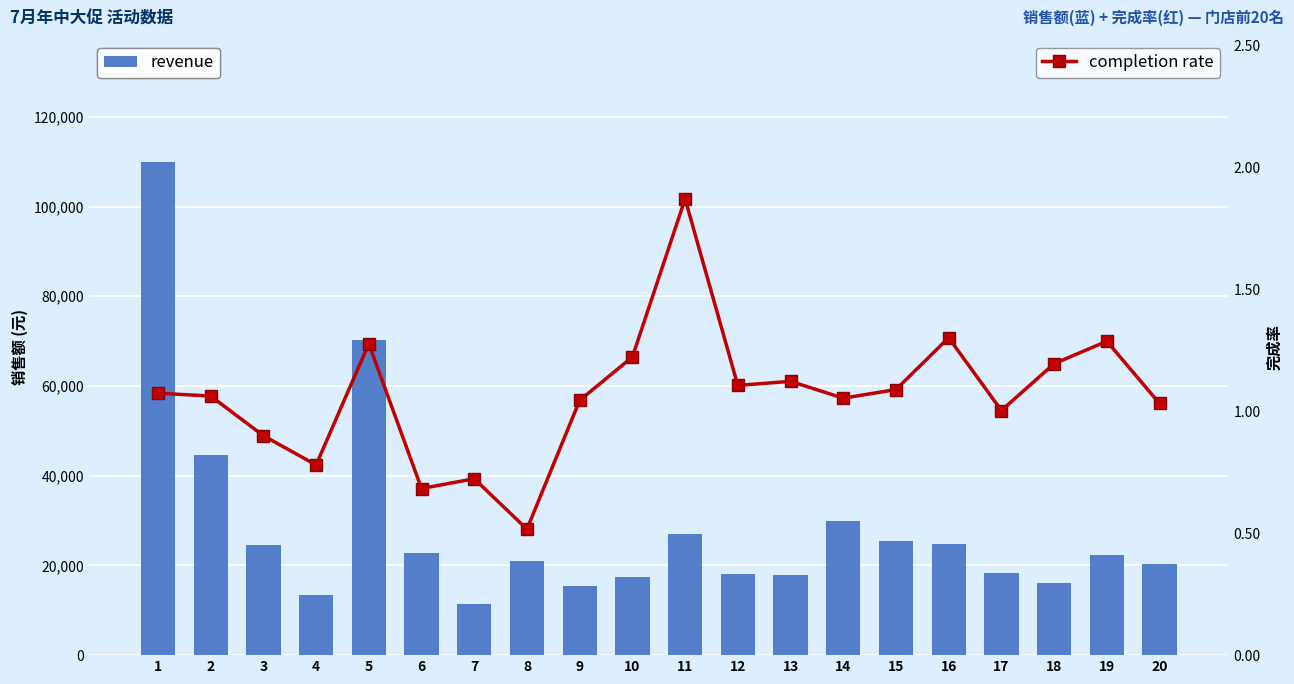

What is the difference between the maximum and second lowest values in the completion rate series?

1.2